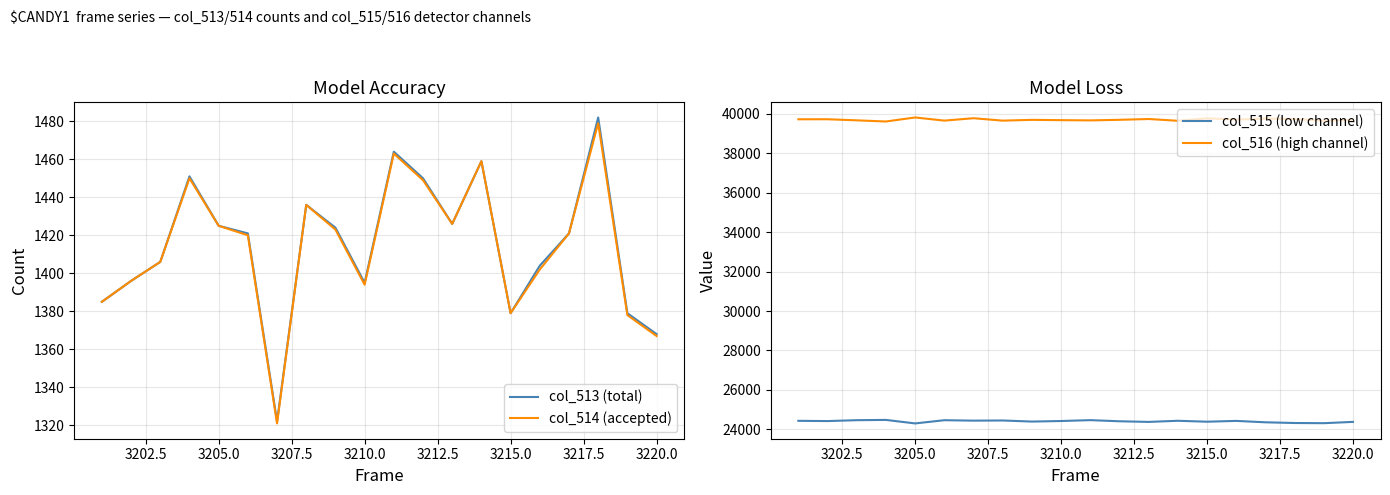

What is the maximum value for col_514 (accepted)?

1479